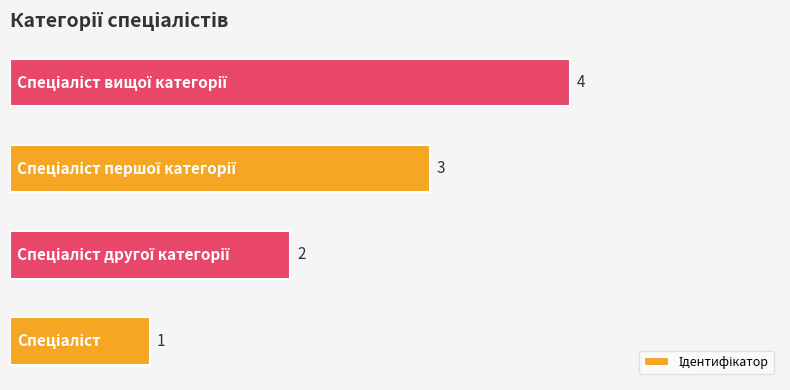

What is the difference between the maximum and minimum values?

3